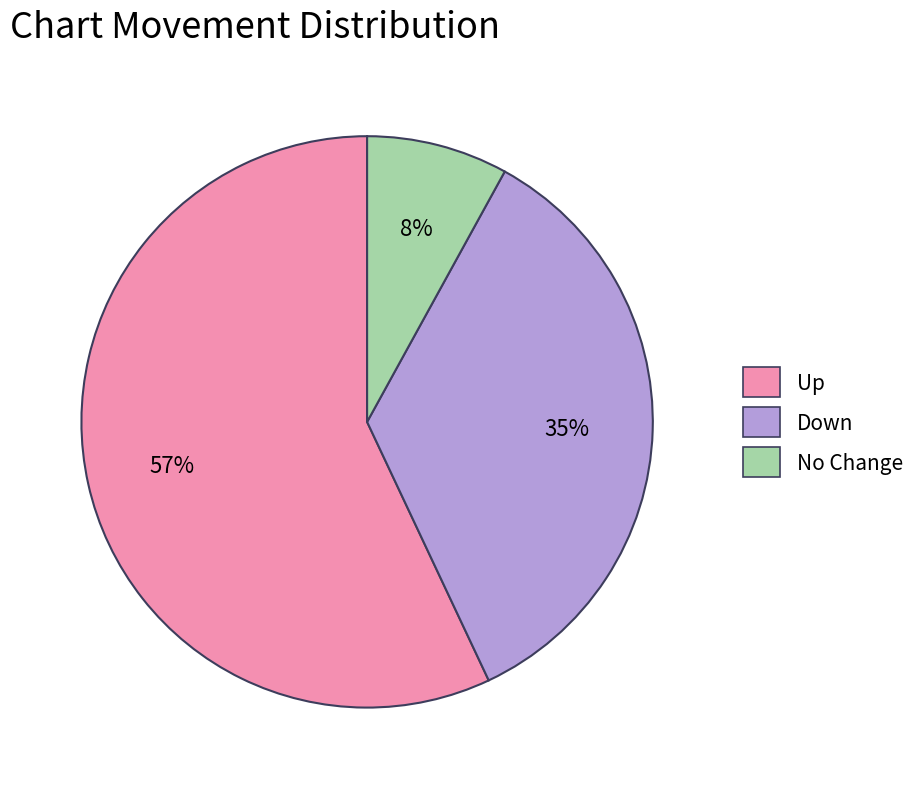

To the nearest percent, what is the difference between the largest and smallest slice percentages?

49%